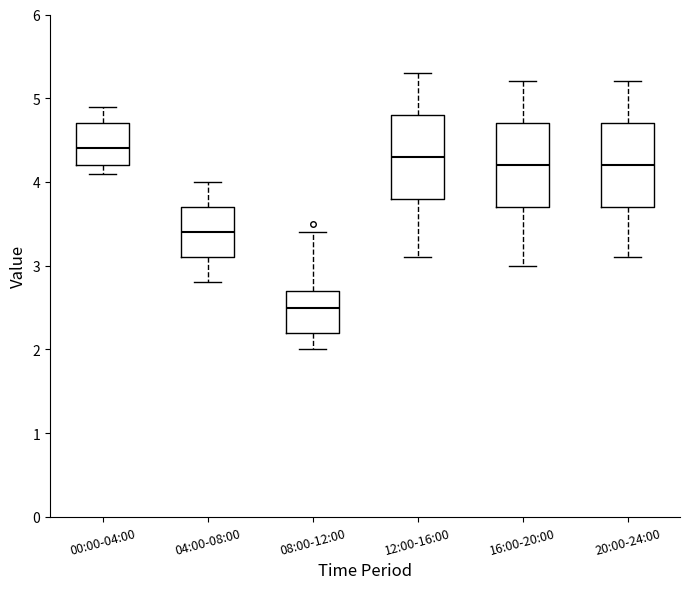

Which box's median line is the lowest?

08:00-12:00